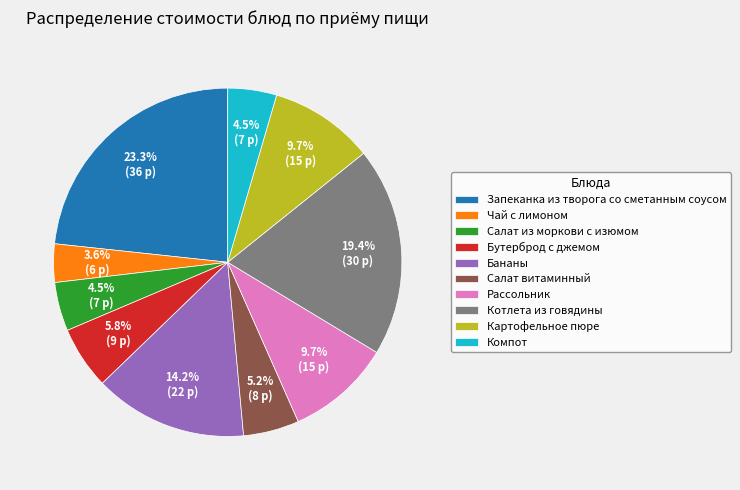

How much of the chart is everything except Котлета из говядины?

80.6%